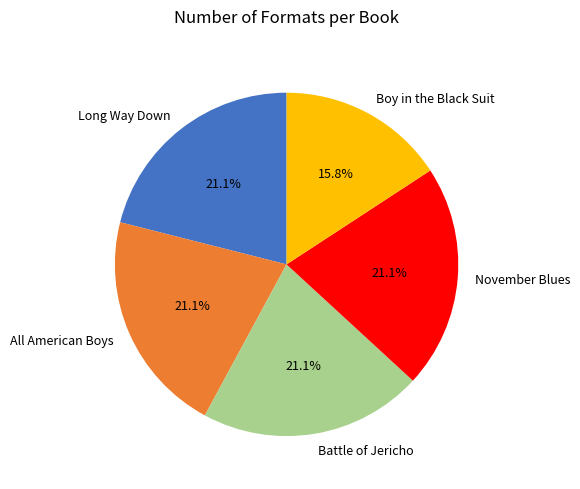

Approximately how many times larger is the value at November Blues compared to Long Way Down?

1.0